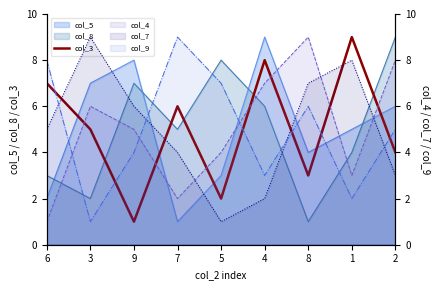

What is the label of the 3rd point from the left?

9